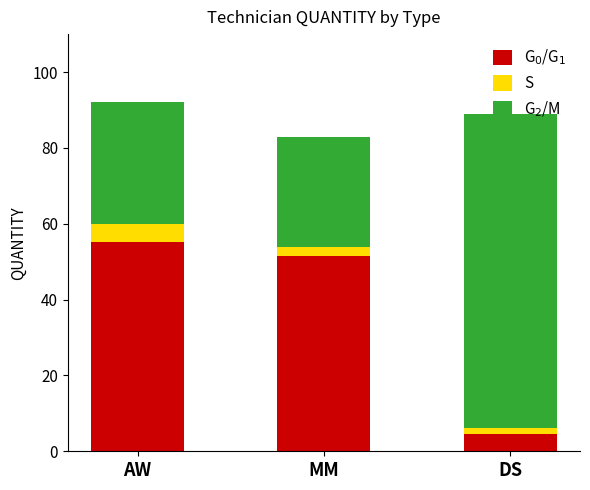

What is the average value of the G$_2$/M series?

48.0